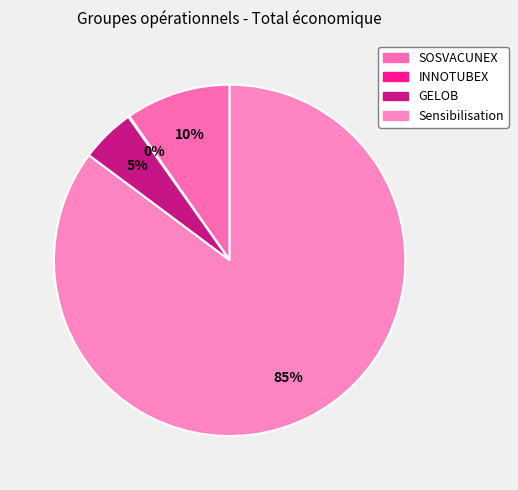

Count the number of slices in the pie.

4